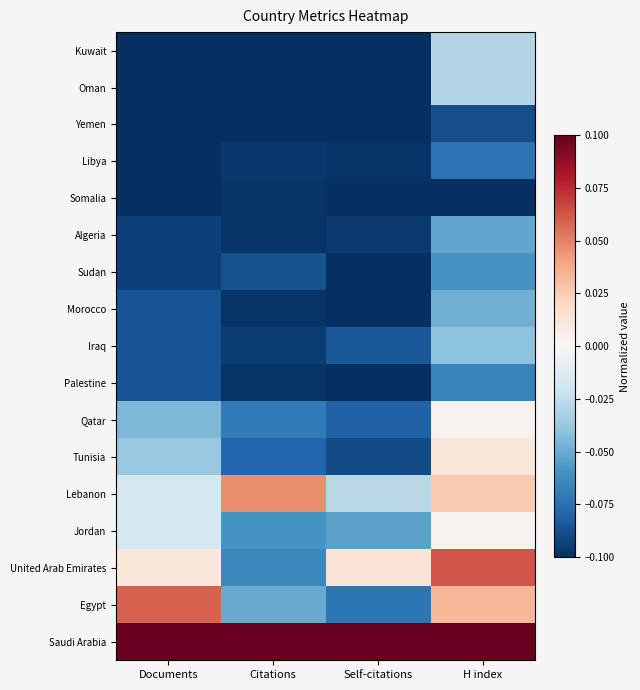

At which category is the sum across all series the highest?

H index